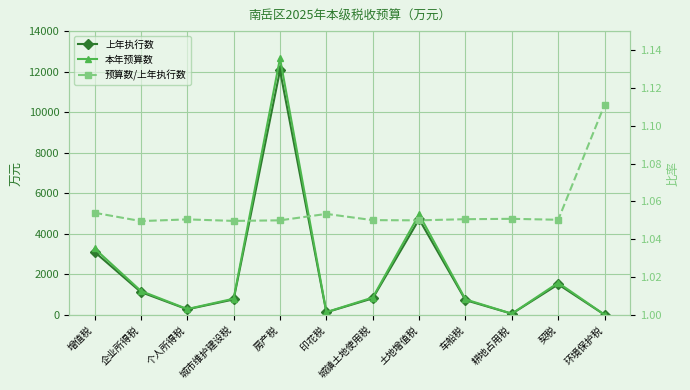

What is the greatest value displayed?

12663.0